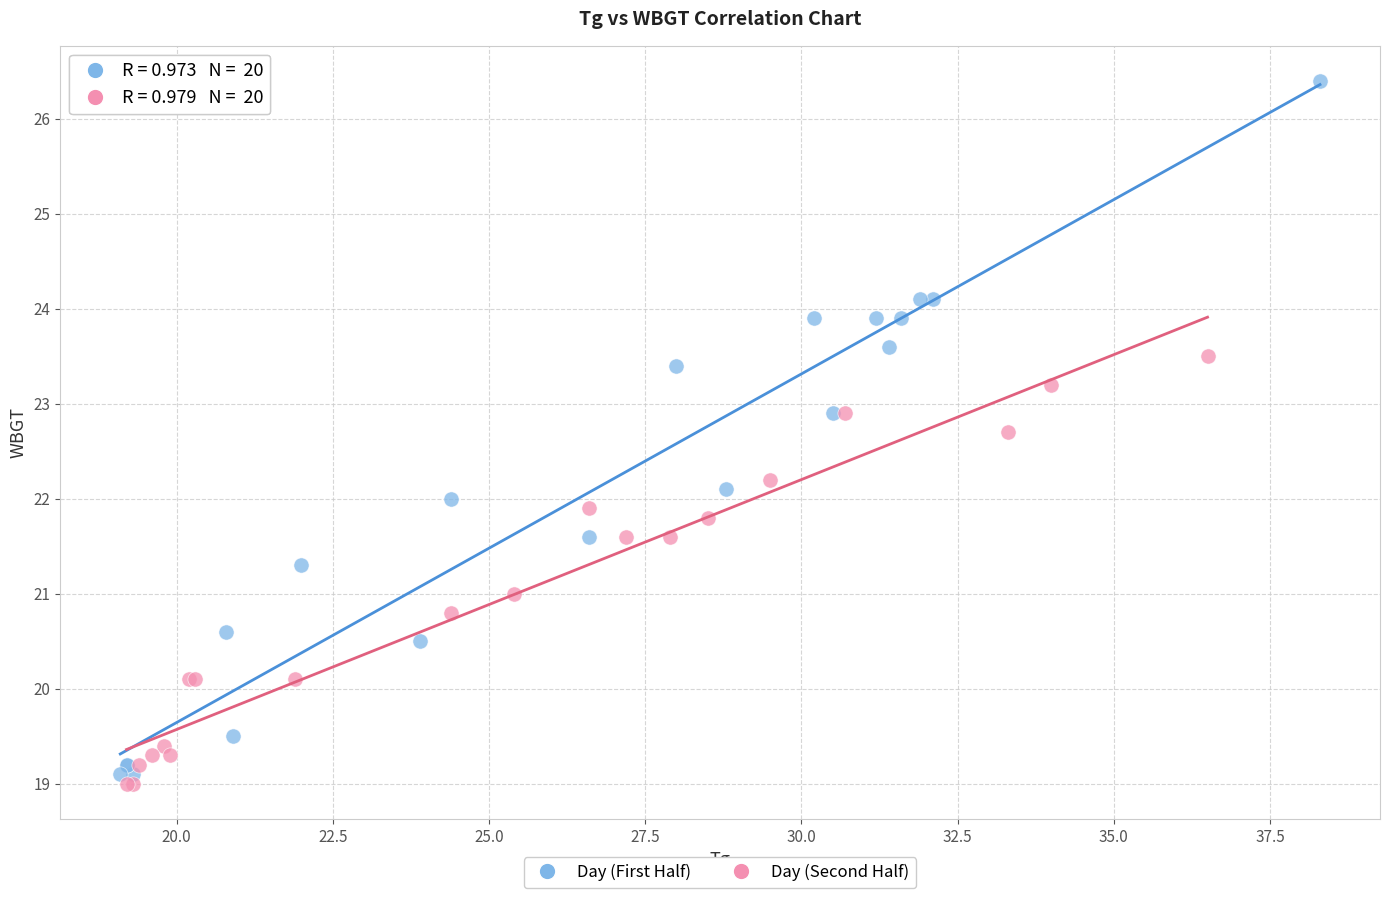

Which series contains the highest Y value?

Day (First Half)